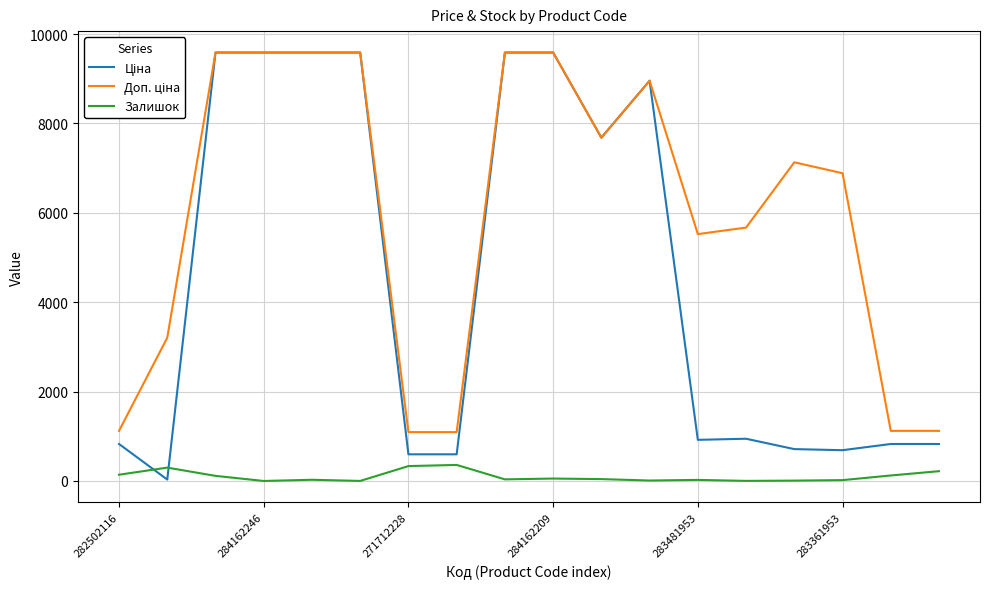

What is the greatest value displayed?

9585.4